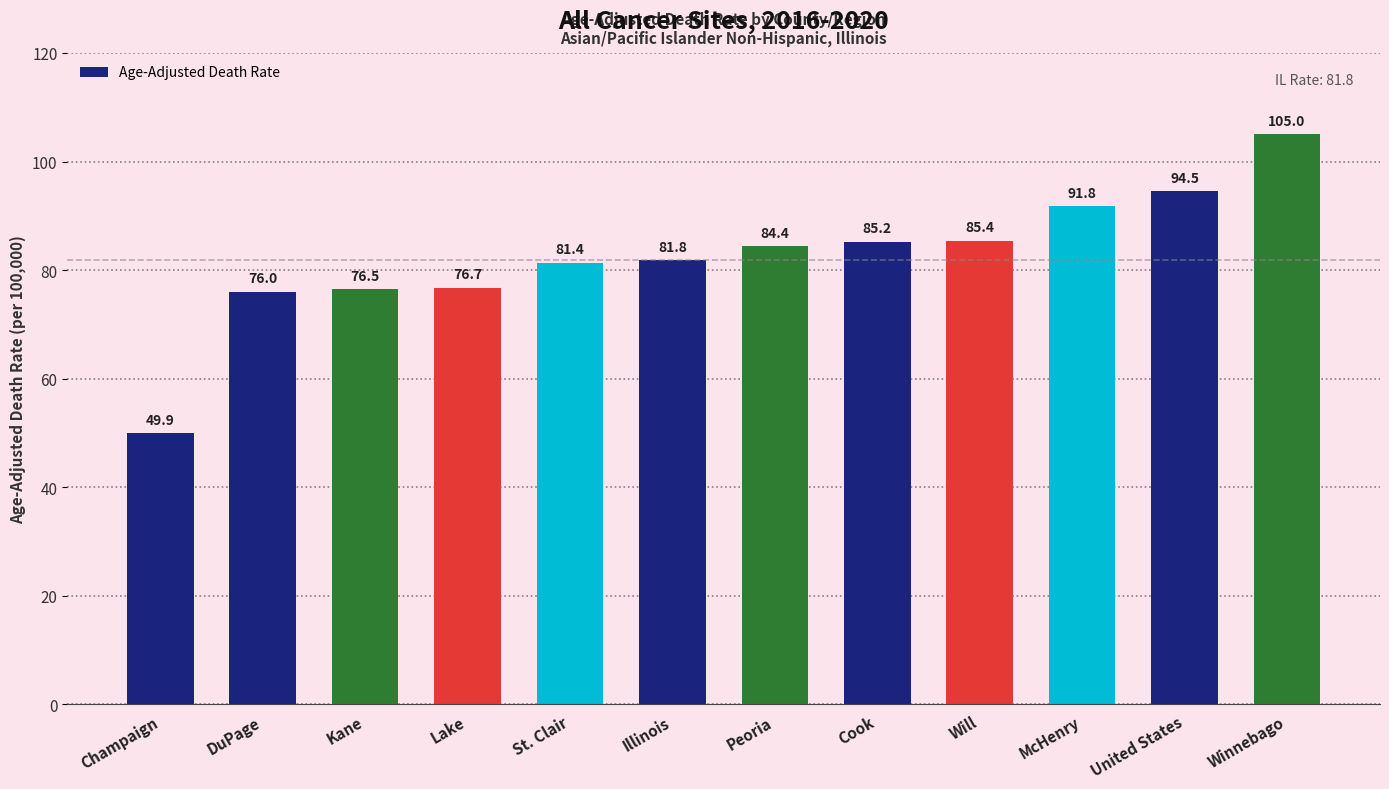

What is the change in value from Illinois to United States?

+12.7